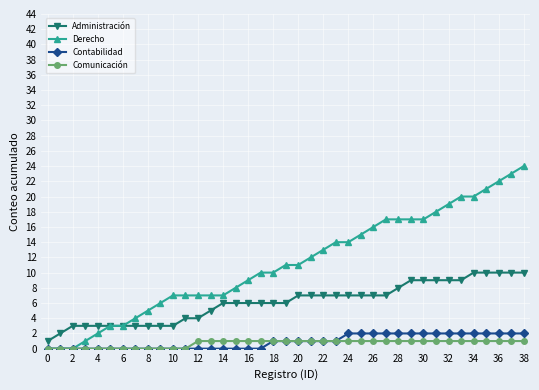

Which series has the largest total across all categories?

Derecho